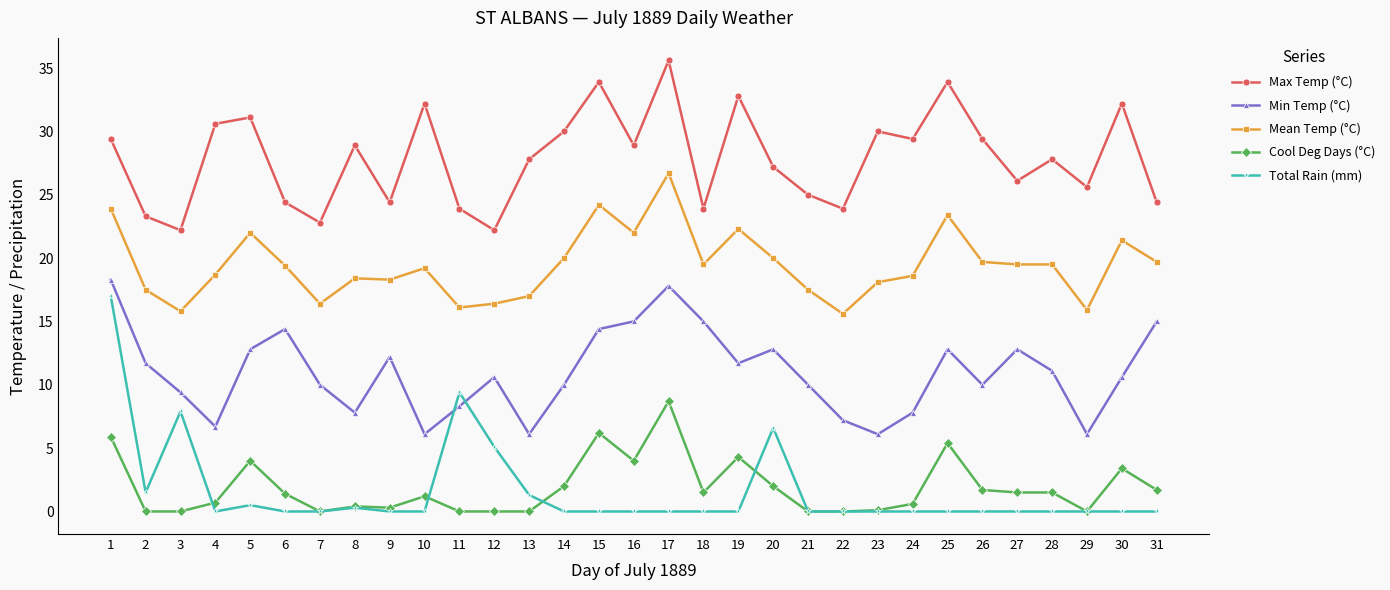

At how many categories does at least one series exceed 10?

31